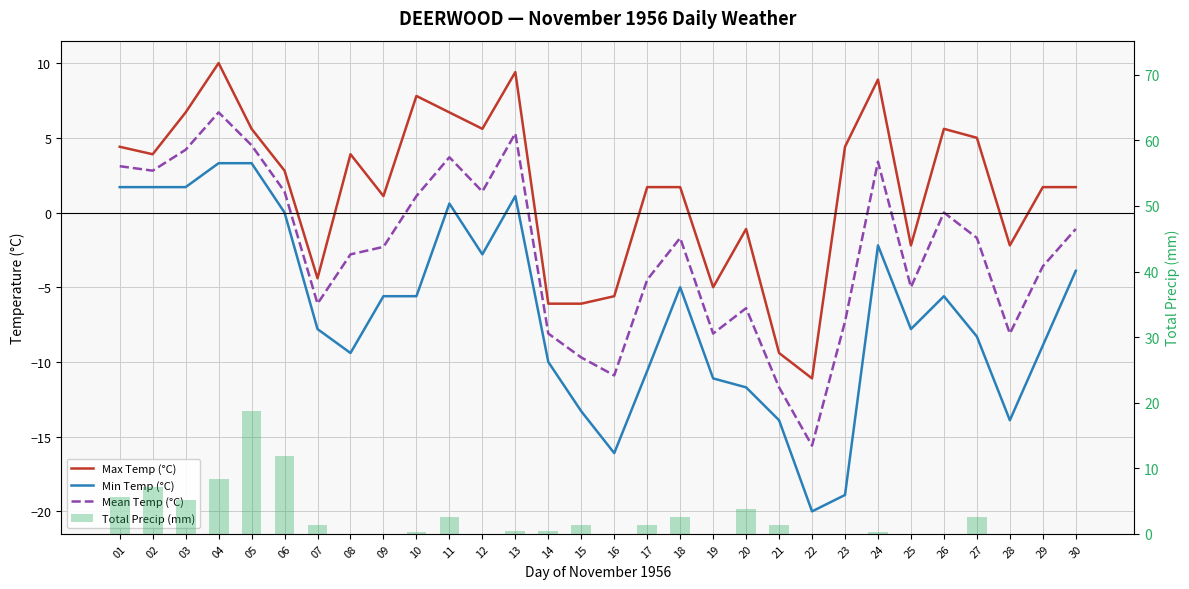

Which series changed the most between 21 and 23?

Max Temp (°C)